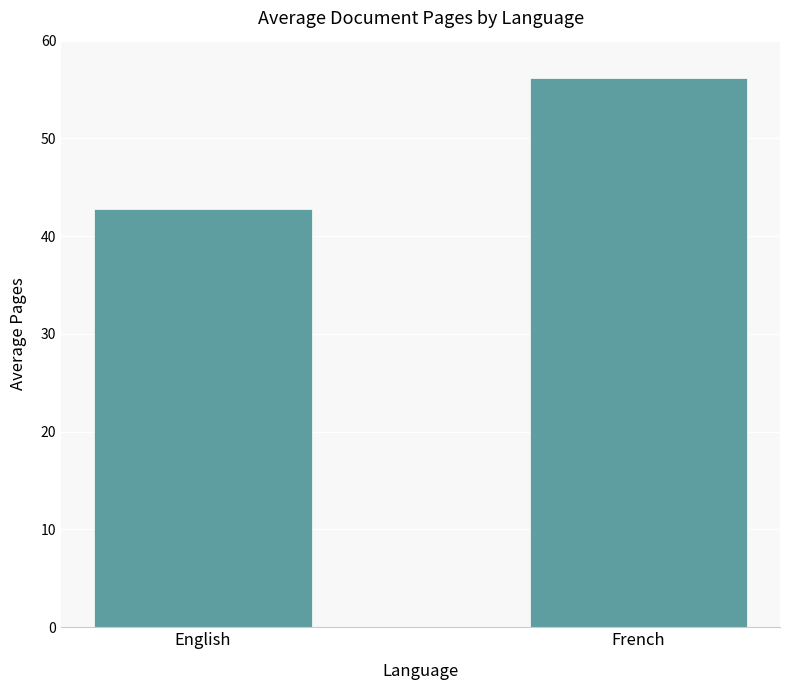

Rank the categories by value from highest to lowest.

French, English